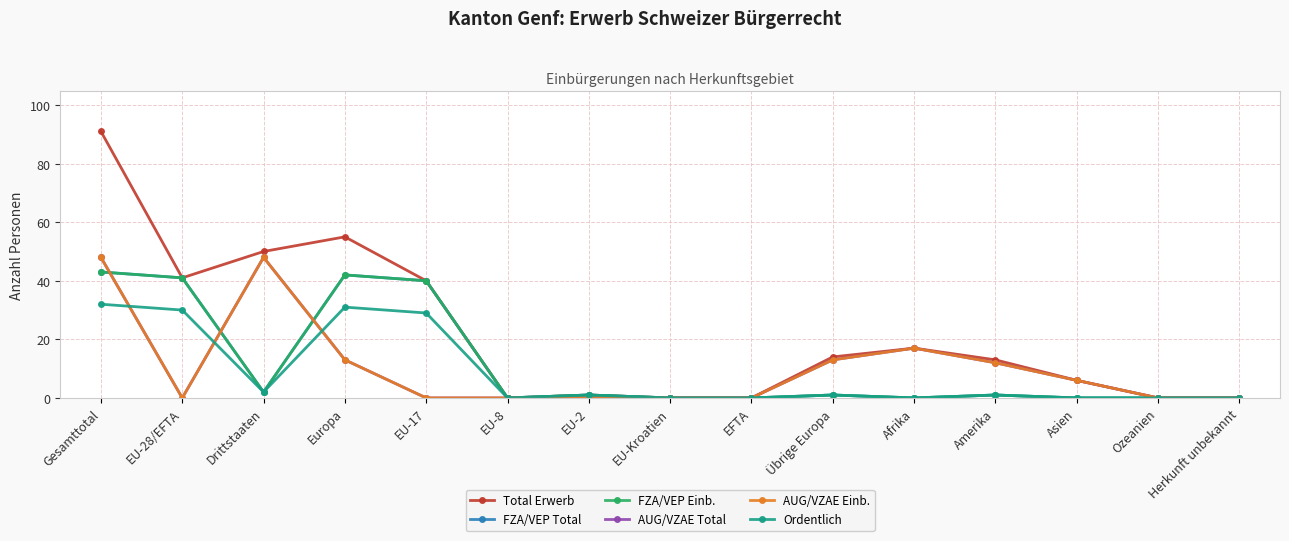

What is the difference between the second highest and second lowest values in the AUG/VZAE Einb. series?

48